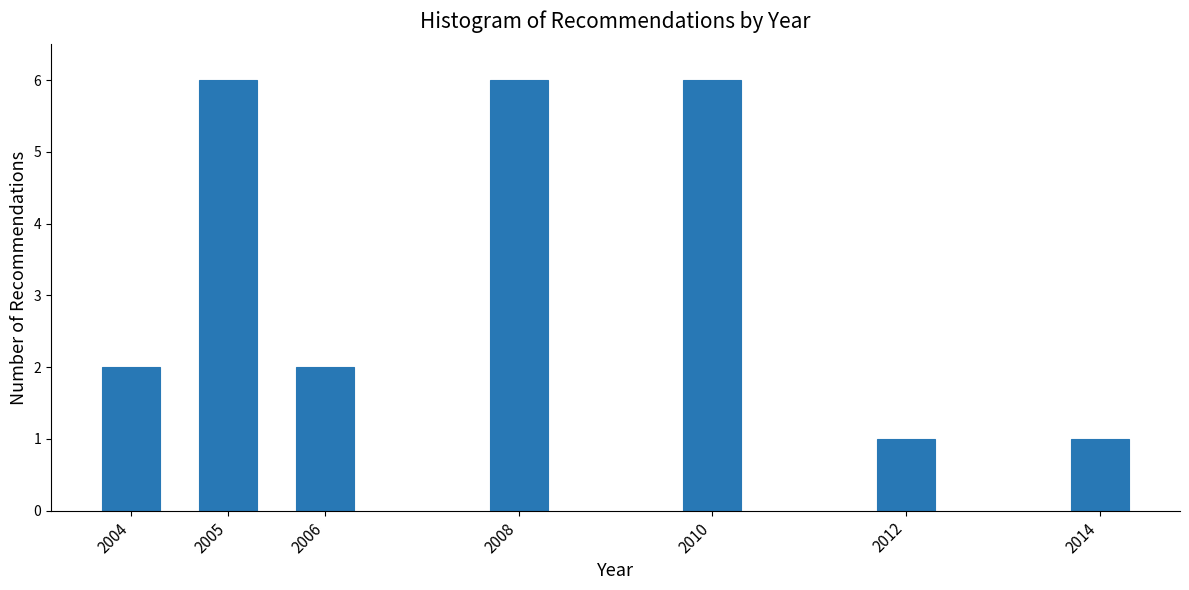

Reading left to right, what are all the values shown in this chart?

2	6	2	6	6	1	1